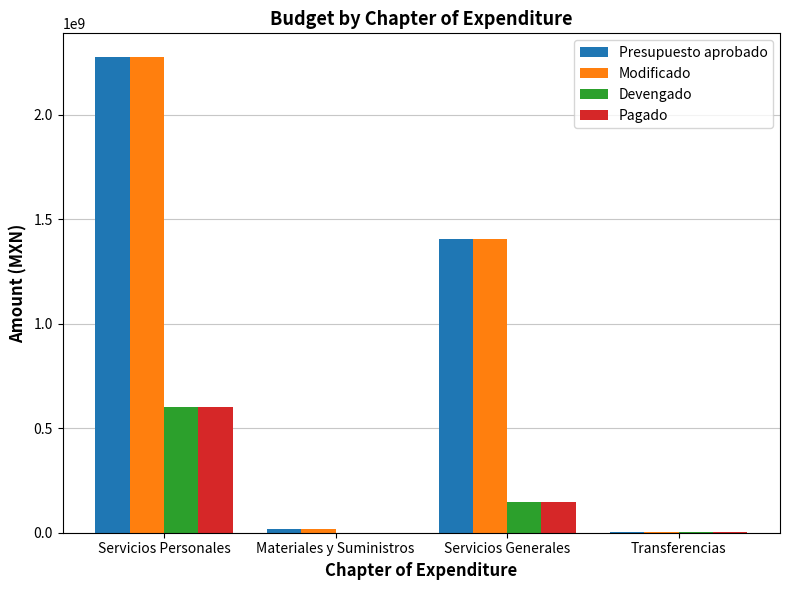

Are the bars horizontal?

No